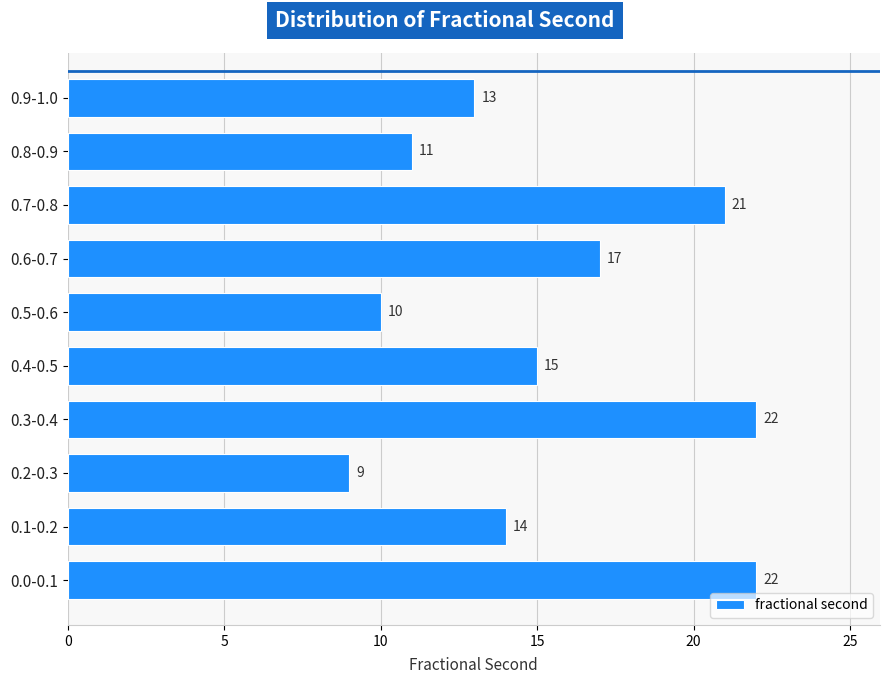

Reading bottom to top, extract all data points from this chart.

22	14	9	22	15	10	17	21	11	13